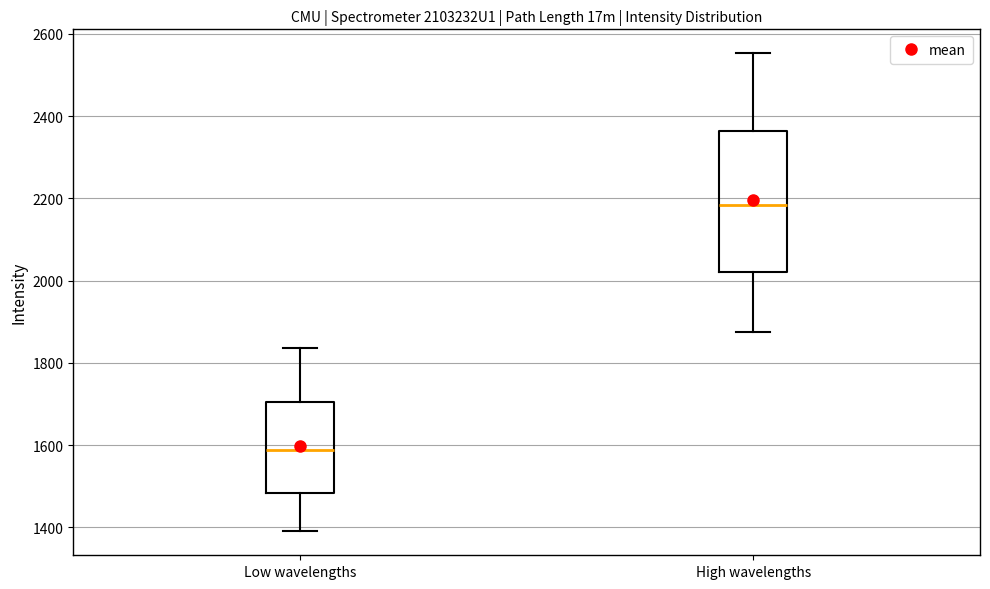

Which box is the tallest, from its lower edge to its upper edge?

High wavelengths